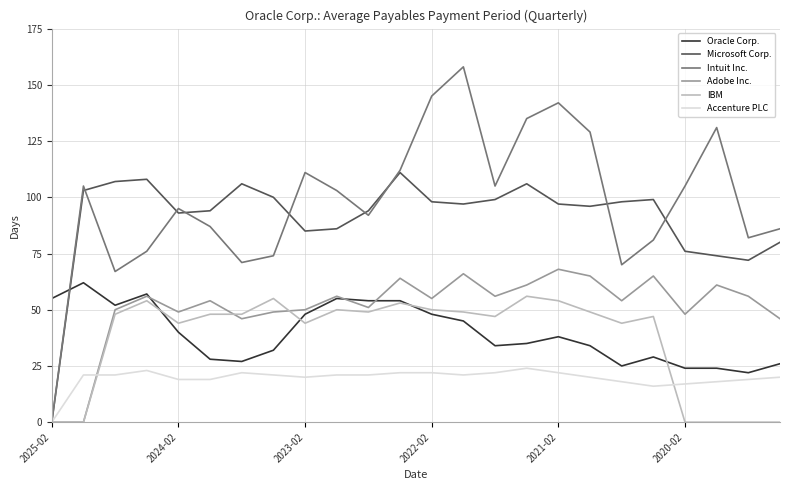

What is the greatest value displayed?

158